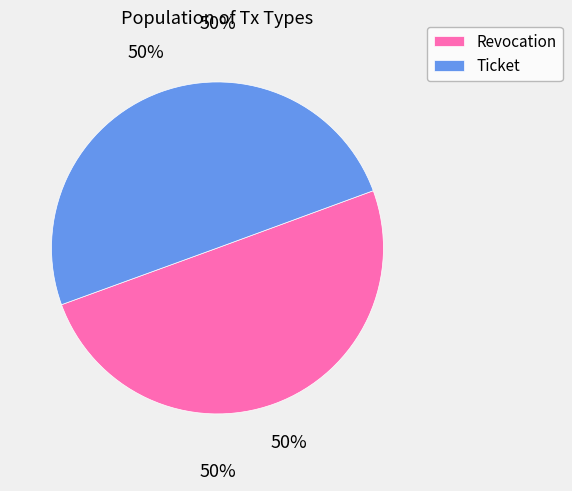

What percentage is the Ticket slice, to the nearest percent?

50%